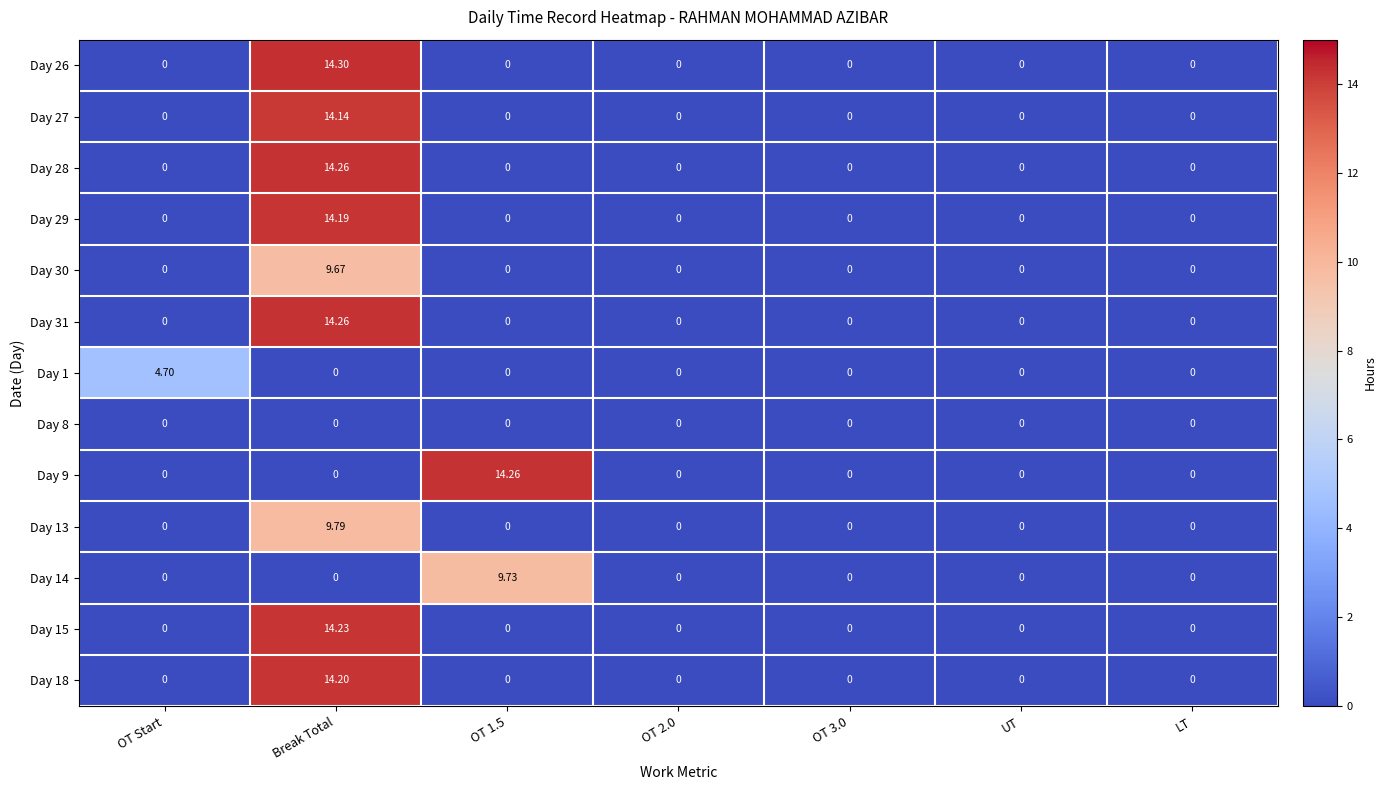

At which category is the sum across all series the highest?

Break Total